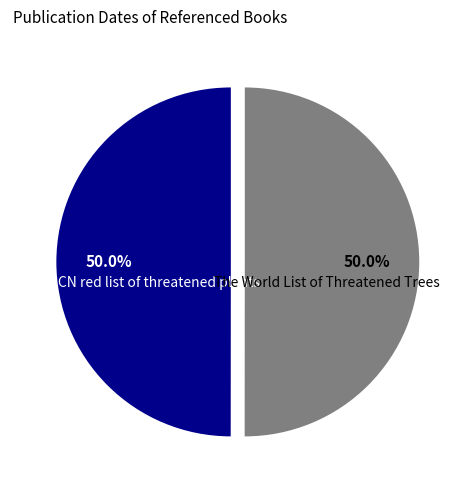

How many slices are in this pie chart?

2